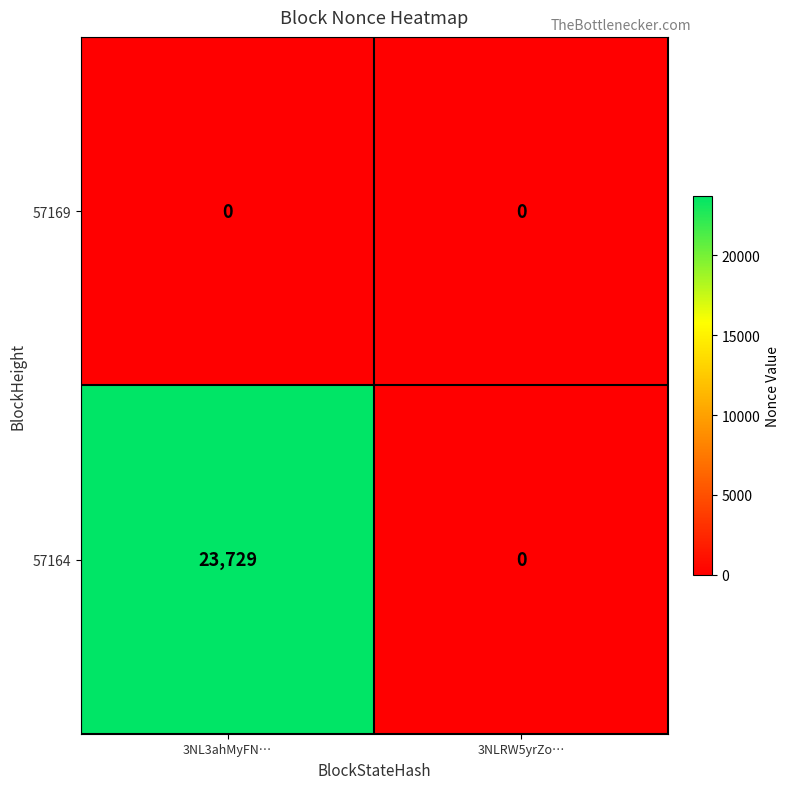

What is the difference between the 57164 values at 3NL3ahMyFN… and 3NLRW5yrZo…?

23729